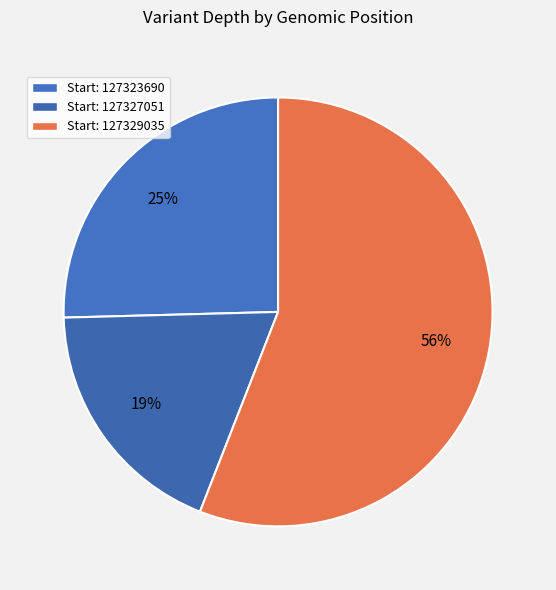

Count the number of slices in the pie.

3